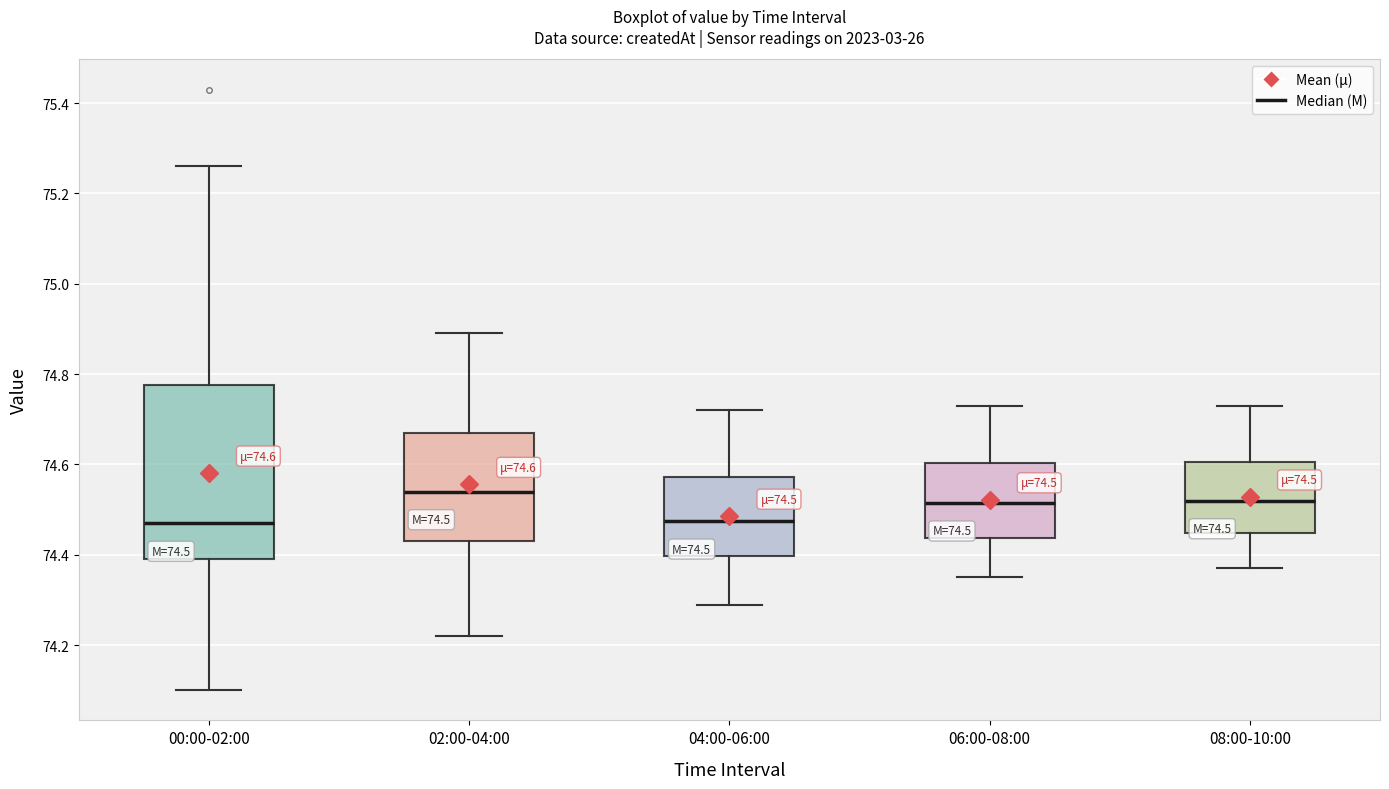

Comparing the boxes themselves (not the whiskers), which one is the tallest?

00:00-02:00